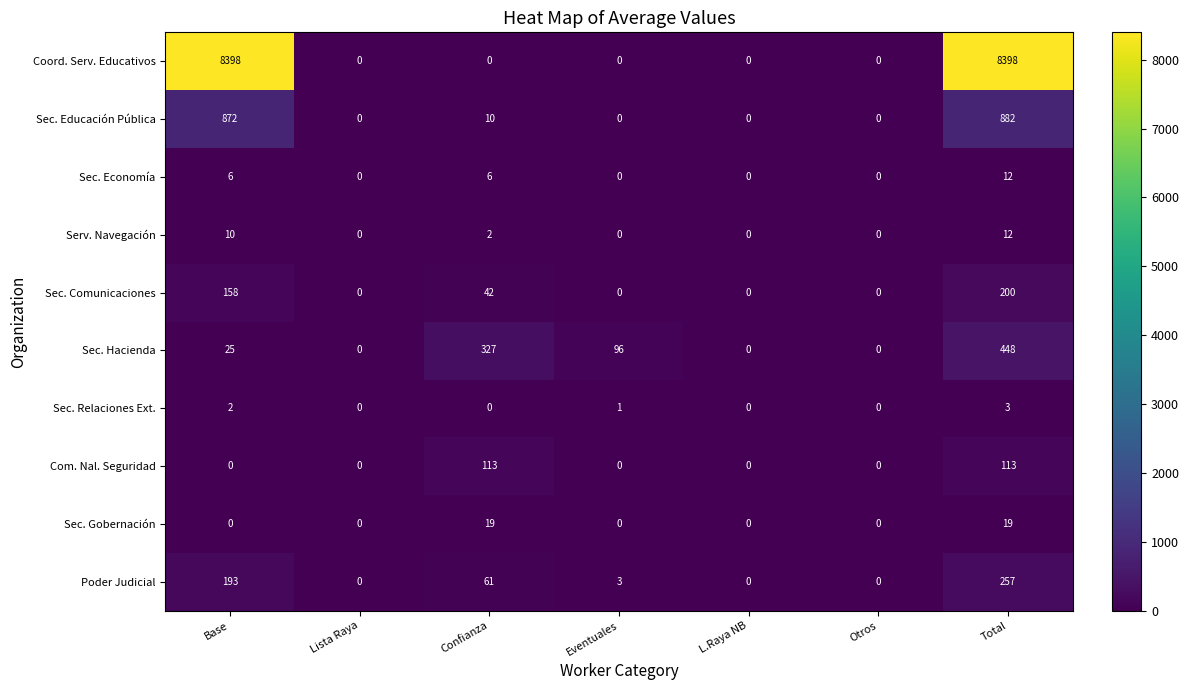

The Sec. Hacienda series shows 96 at Eventuales. True or false?

True